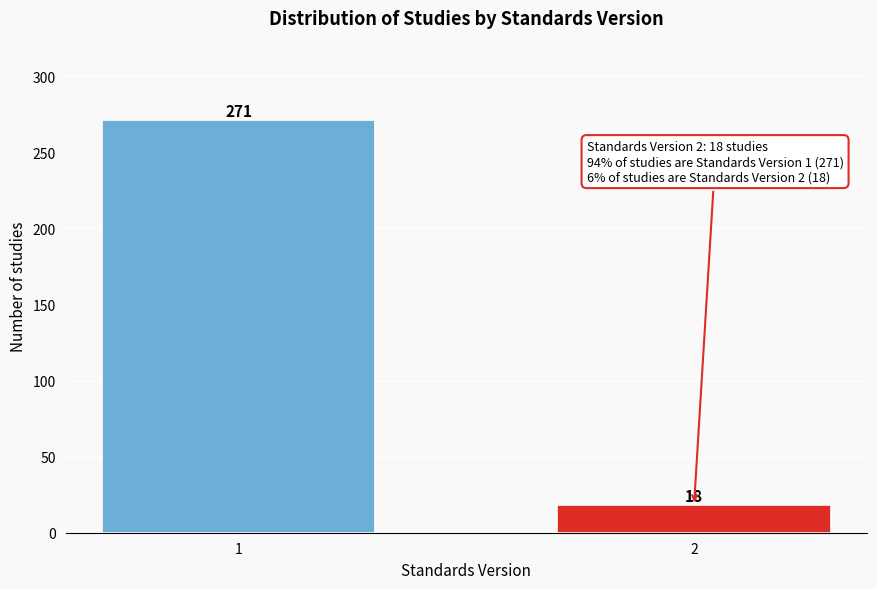

Reading right to left, what are all the values shown in this chart?

18	271